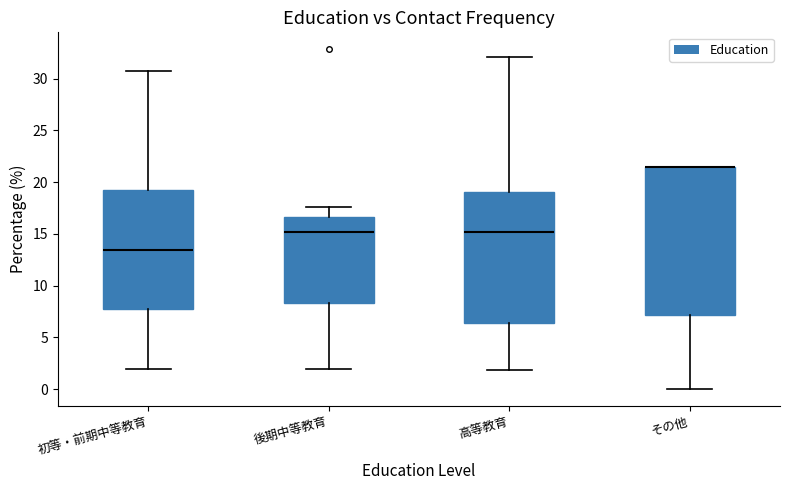

Reading left to right, read every box against the y-axis: the position of its median line, the range the box covers, and the ends of its whiskers. The values are not printed on the chart, so give them approximately, as read against the axis.

初等・前期中等教育: median 13.5, box 8.0 to 19.0, whiskers 2.0 to 30.5
後期中等教育: median 15.0, box 8.5 to 16.5, whiskers 2.0 to 17.5
高等教育: median 15.0, box 6.5 to 19.0, whiskers 2.0 to 32.0
その他: median 21.5 (drawn on the box's upper edge), box 7.0 to 21.5, whiskers 0.0 to 21.5